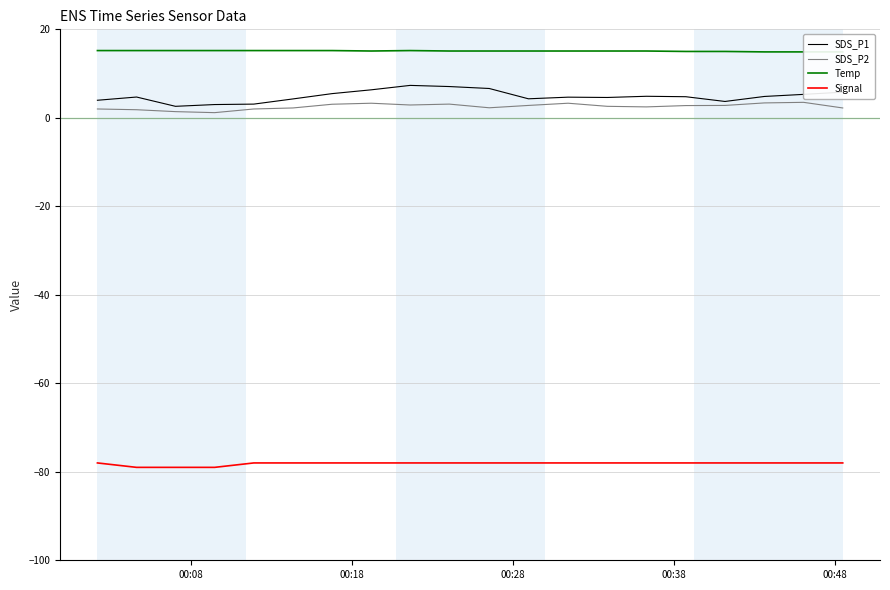

True or false: Signal and SDS_P1 cross at least once.

False